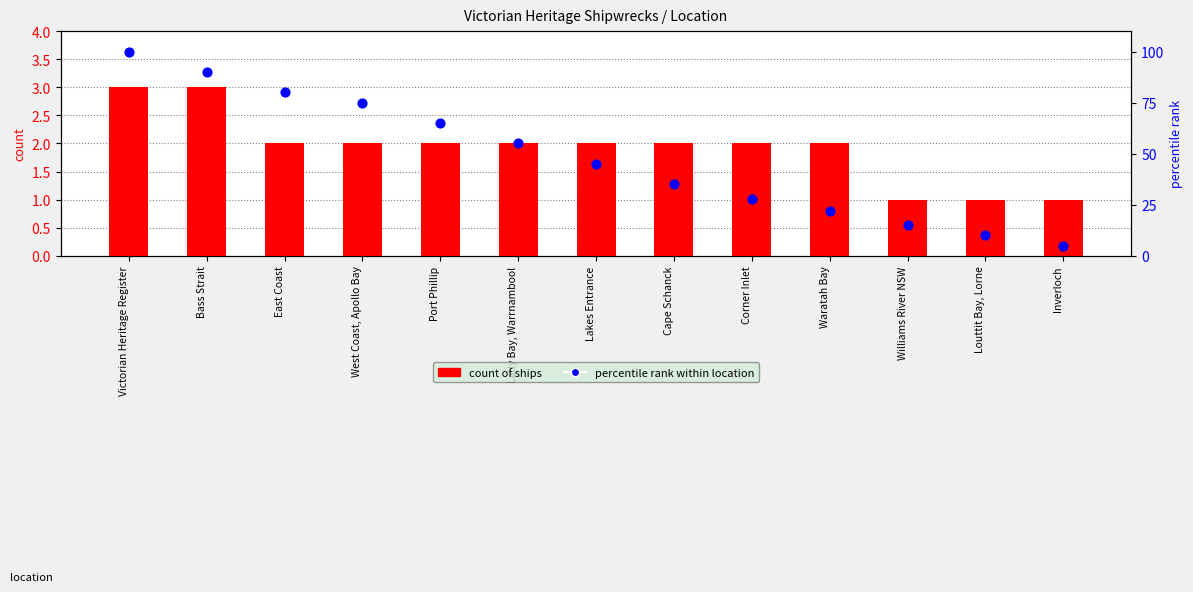

Which series has the largest total across all categories?

percentile rank within location